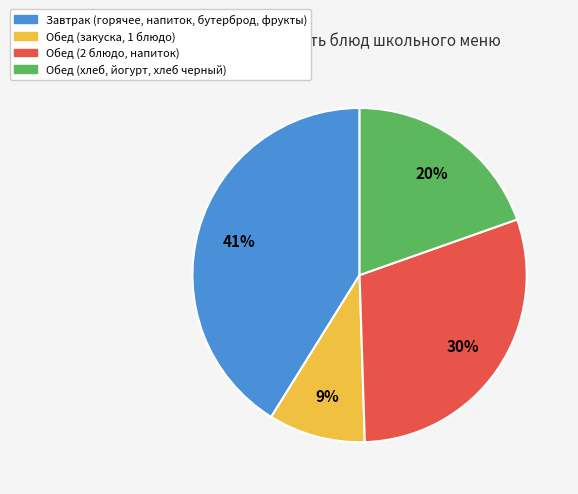

To the nearest percent, what is the difference between the largest and smallest slice percentages?

32%